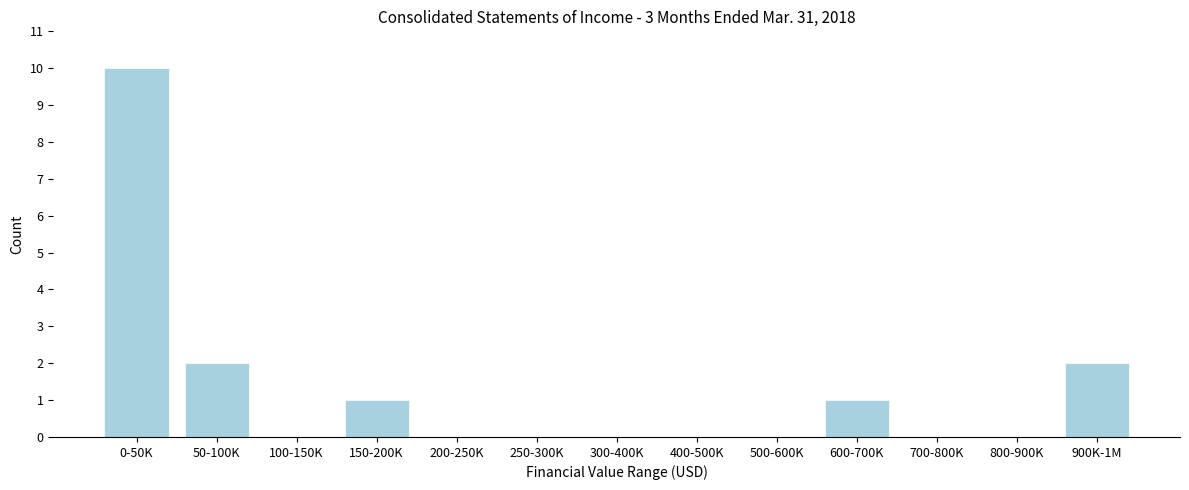

Reading left to right, what are all the values shown in this chart?

0-50K=10	50-100K=2	100-150K=0	150-200K=1	200-250K=0	250-300K=0	300-400K=0	400-500K=0	500-600K=0	600-700K=1	700-800K=0	800-900K=0	900K-1M=2